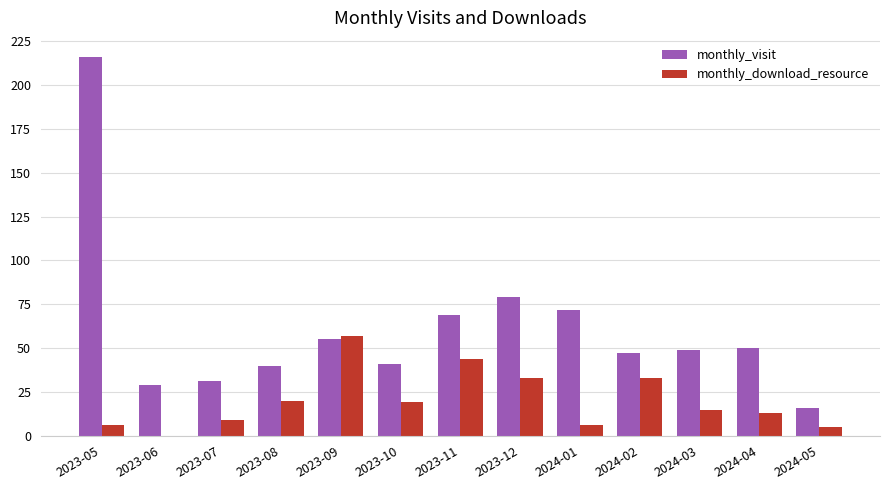

What is the highest value of the monthly_visit series?

216